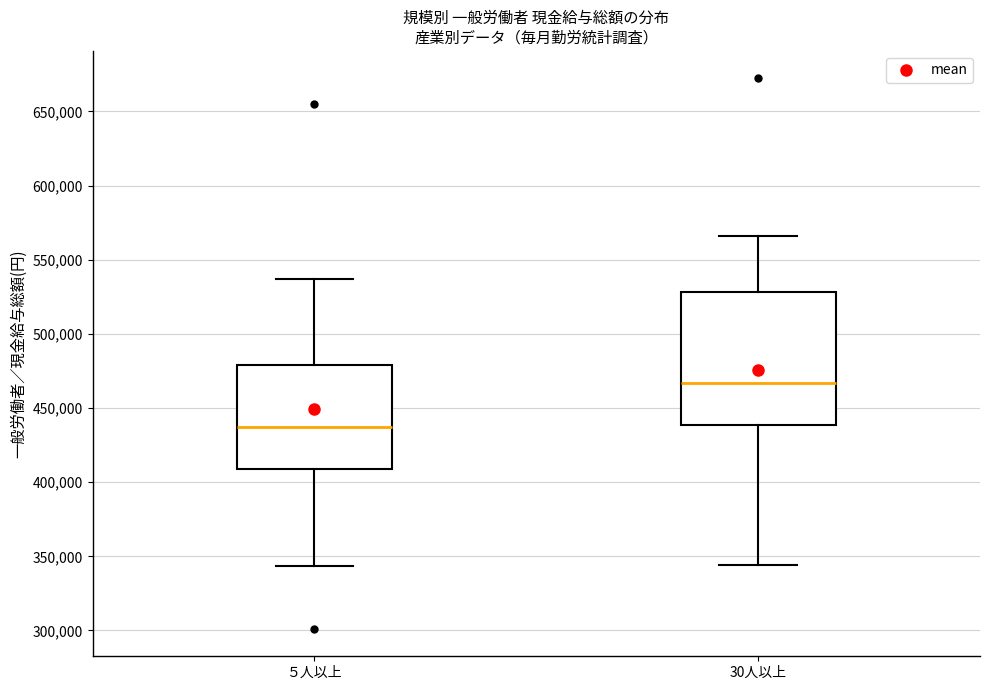

Which box's median line is the highest?

30人以上